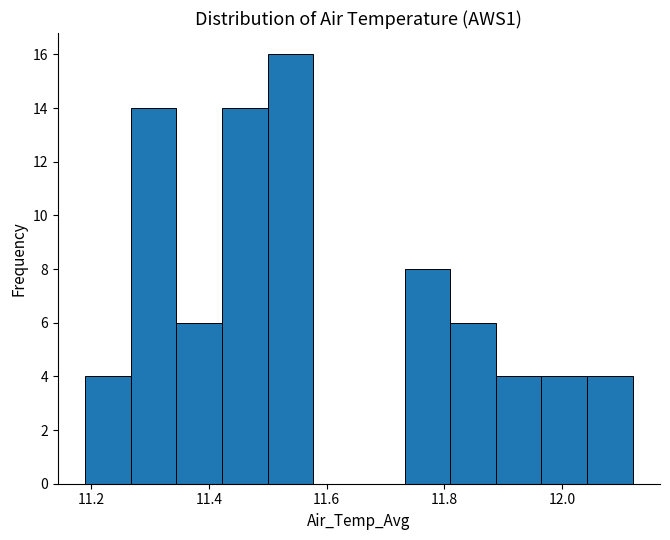

Read against the x-axis, roughly where is the centre of the tallest bar?

11.54